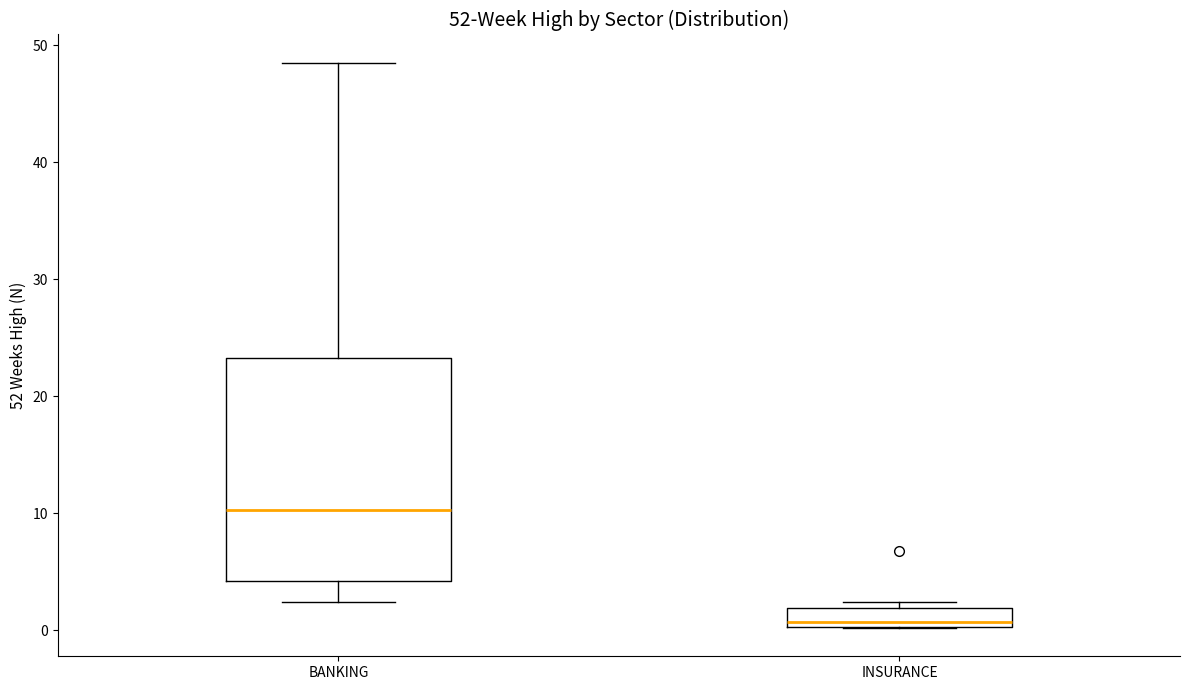

Which box is the tallest, from its lower edge to its upper edge?

BANKING